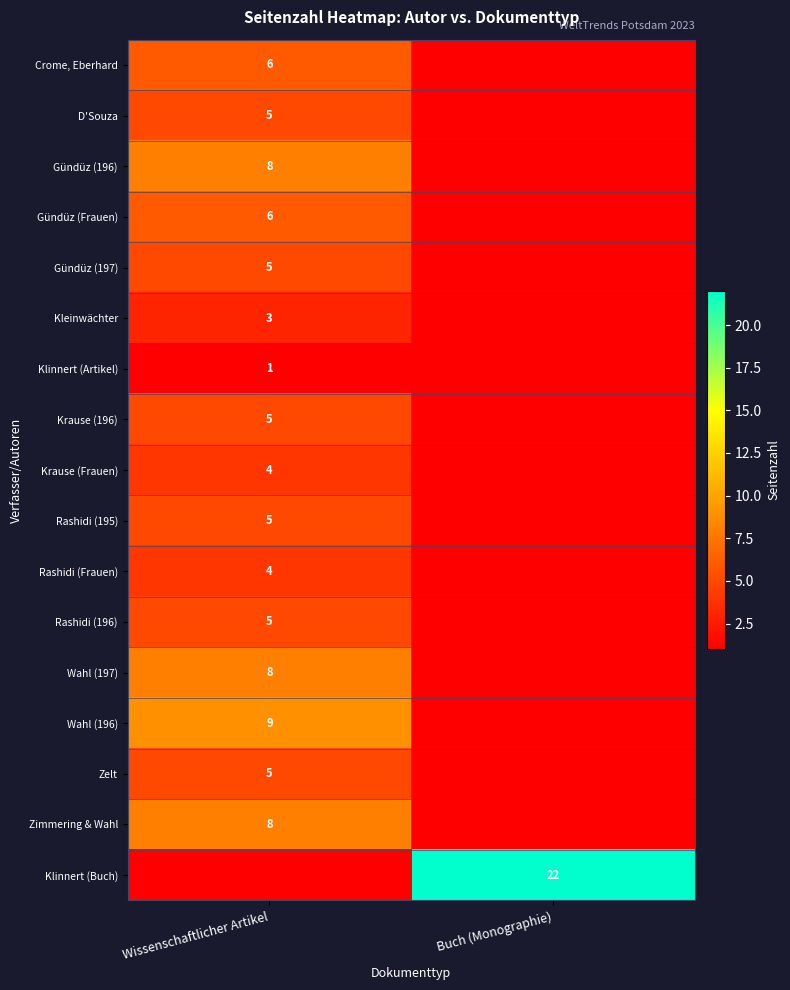

True or false: Zimmering & Wahl has a value of 8 at Wissenschaftlicher Artikel.

True